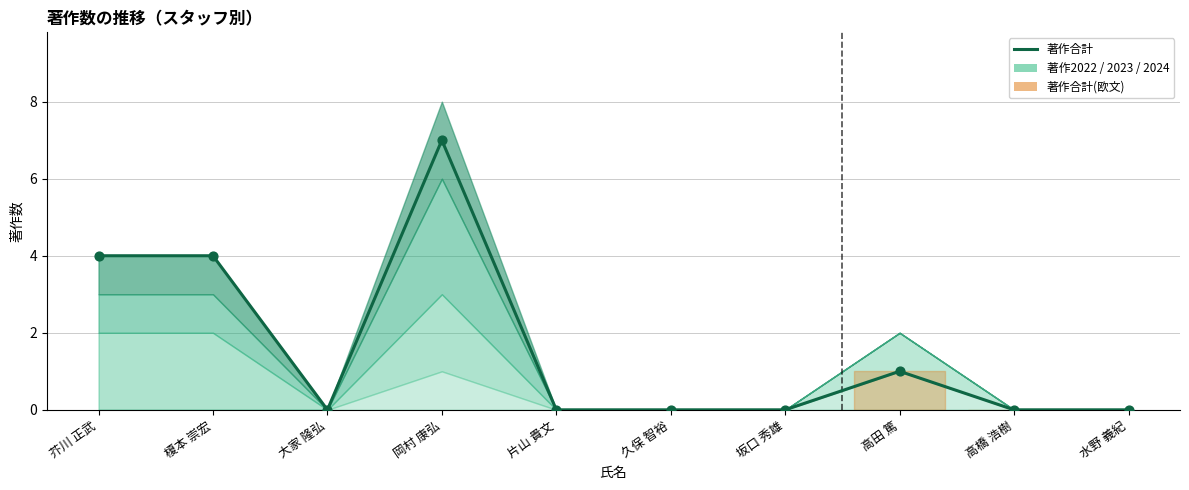

Approximately how many times larger is the value at 芥川 正武 compared to 岡村 康弘?

0.6